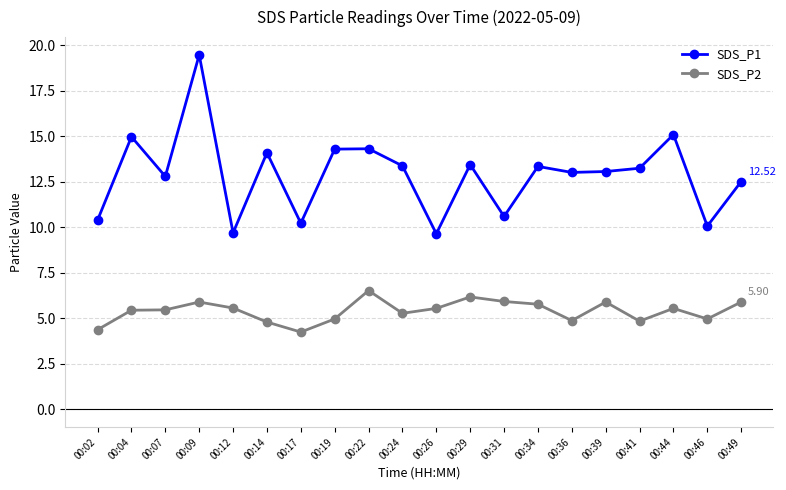

True or false: SDS_P1 and SDS_P2 intersect in this chart.

False